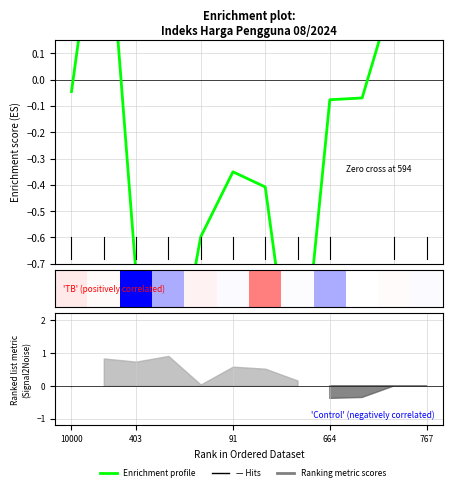

How many data points are above 0?

3